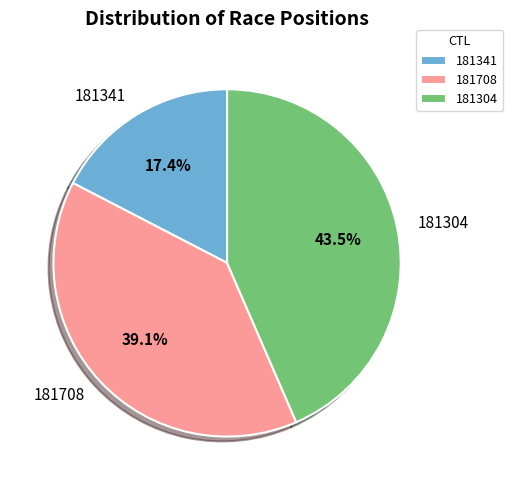

To the nearest percent, what is the difference between the largest and smallest slice percentages?

26%